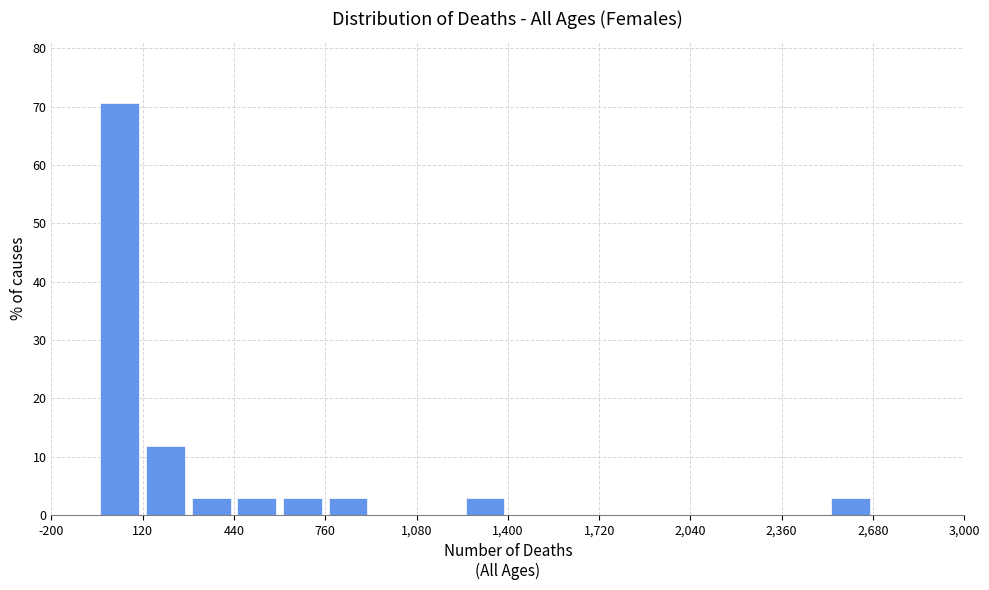

Read against the x-axis, roughly where is the centre of the tallest bar?

50